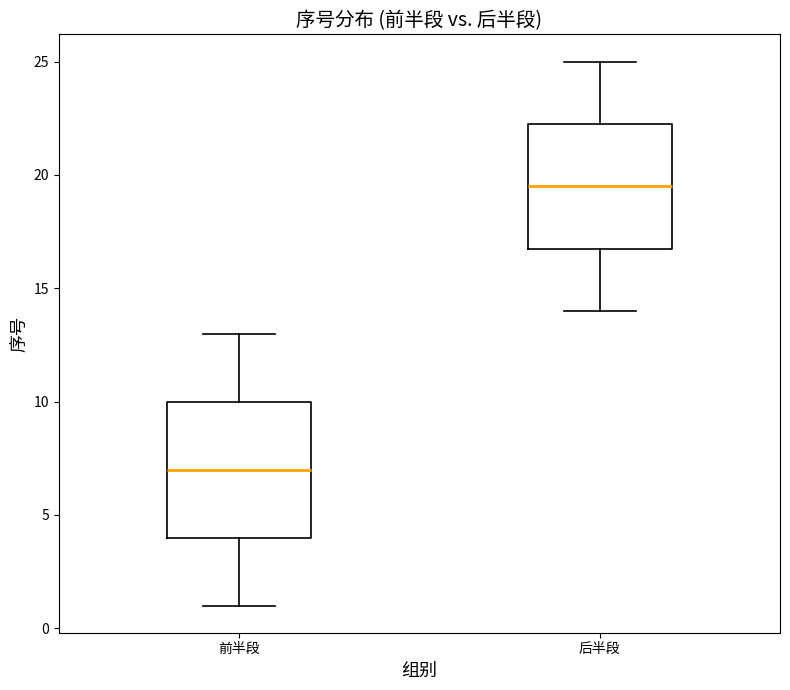

Which box is the tallest, from its lower edge to its upper edge?

前半段